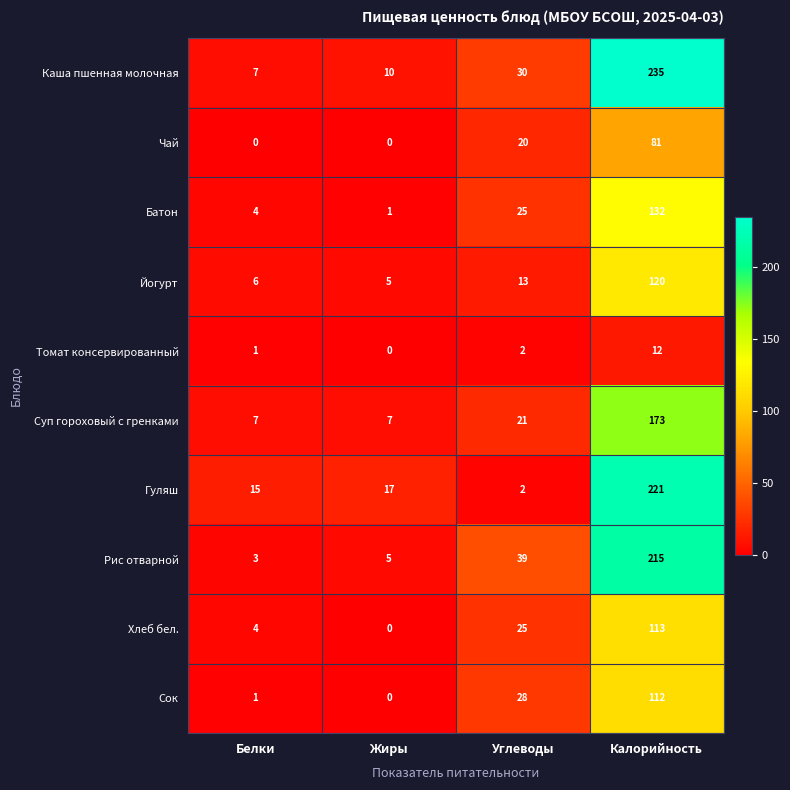

What is the sum of the Хлеб бел. values at Углеводы and Белки?

29